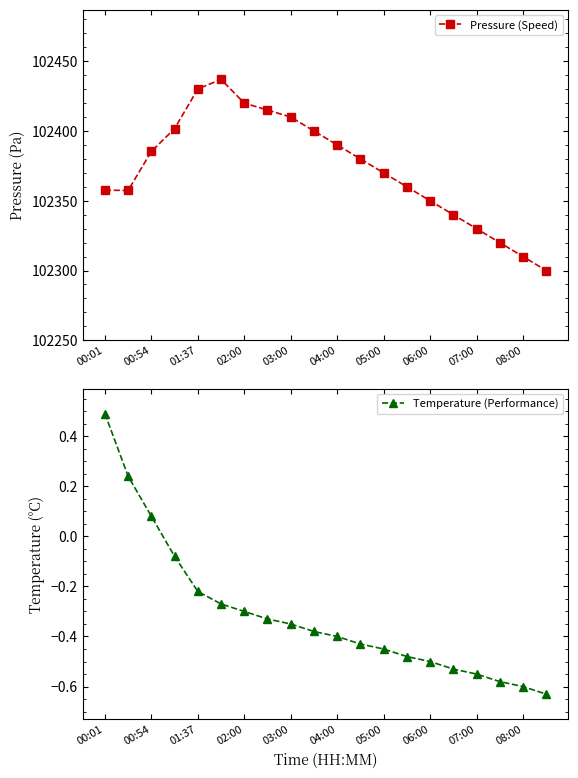

How many interior local peaks does the Pressure (Speed) series have?

1